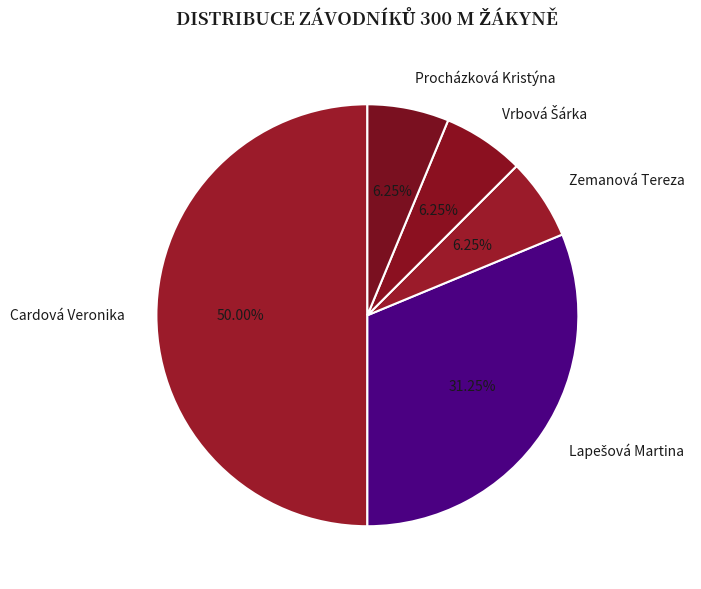

Do Zemanová Tereza and Procházková Kristýna together represent more than half of the pie?

No